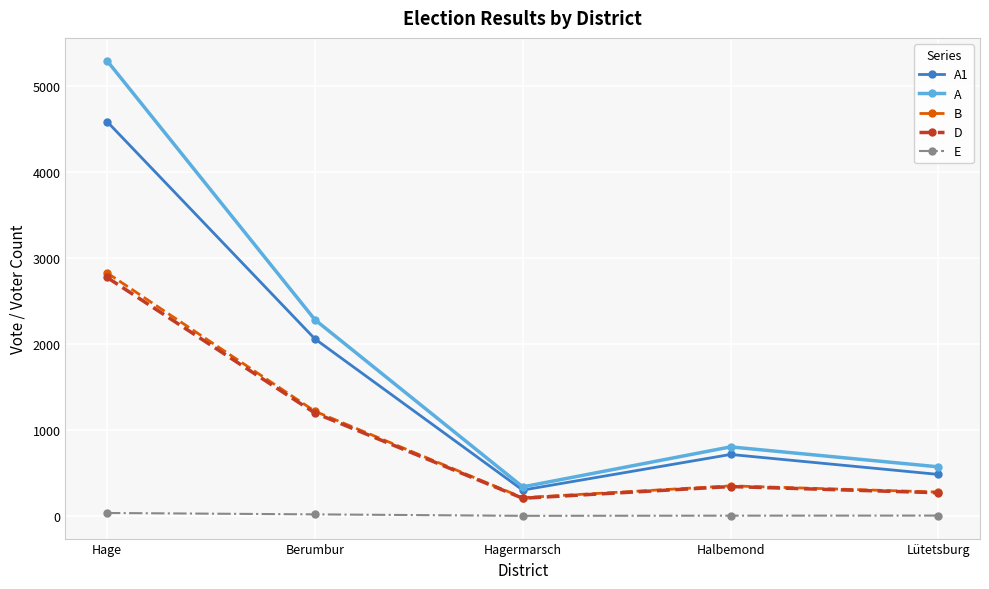

The A series shows 3591 at Berumbur. True or false?

False